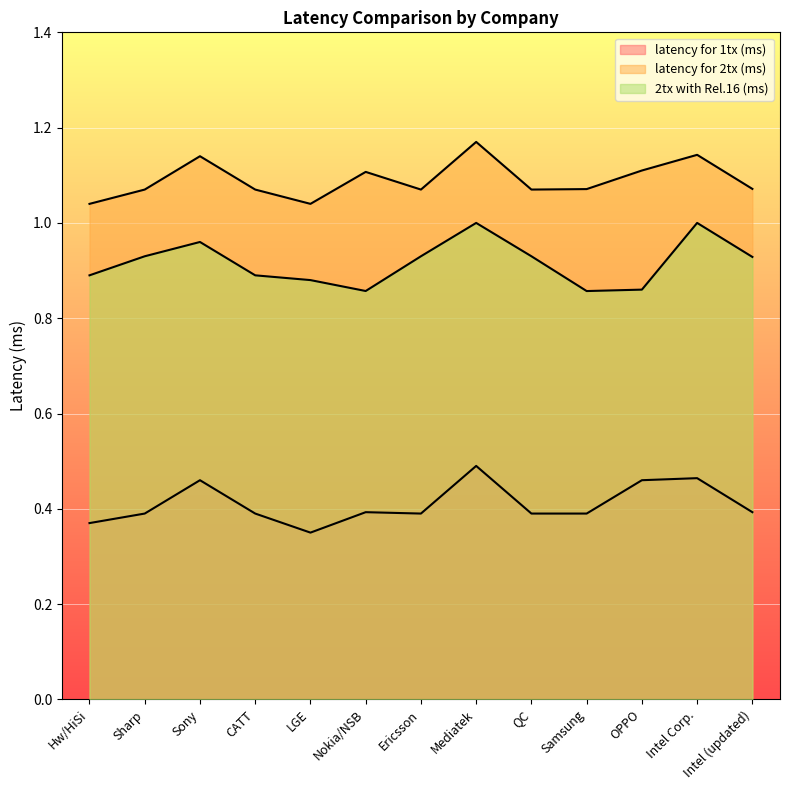

True or false: latency for 1tx (ms) and latency for 2tx (ms) intersect in this chart.

False